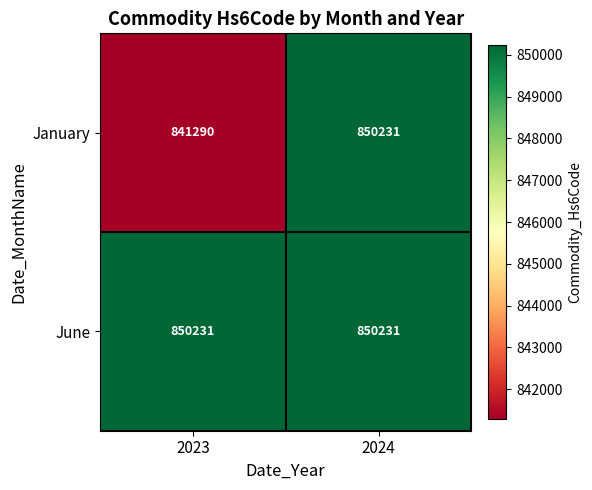

Reading right to left, transcribe all the data shown in this chart.

January: 2024=850231	2023=841290
June: 2024=850231	2023=850231